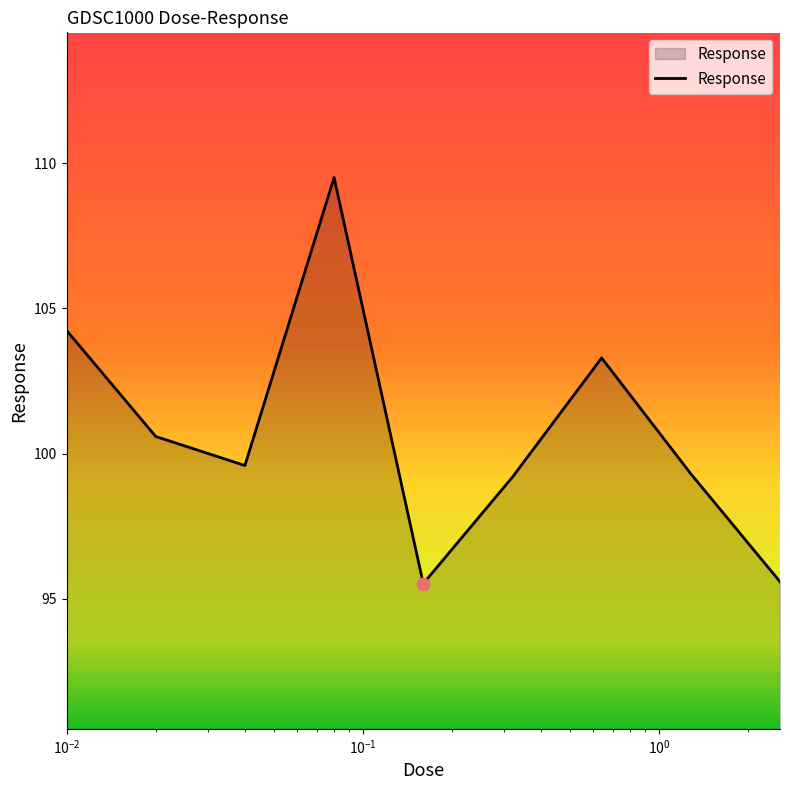

What is the maximum value shown in the chart?

109.5